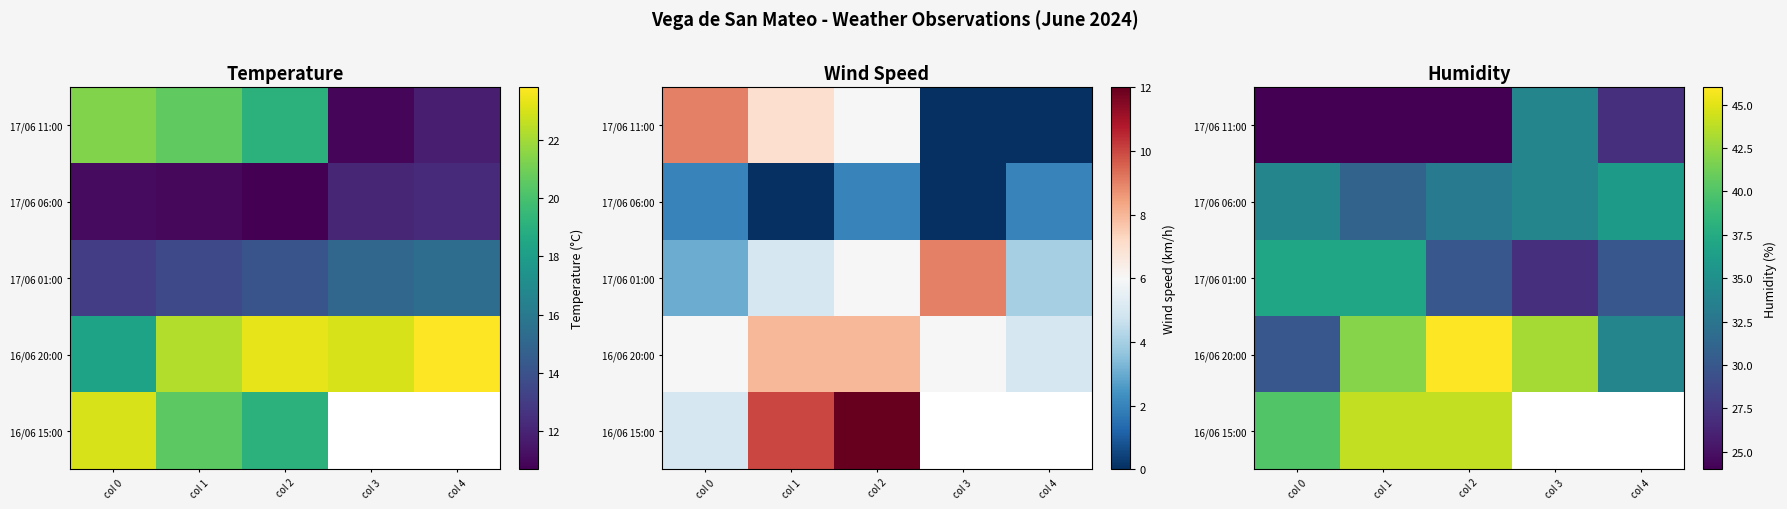

Is it true that 16/06 20:00 equals 74.6 at col 1?

False